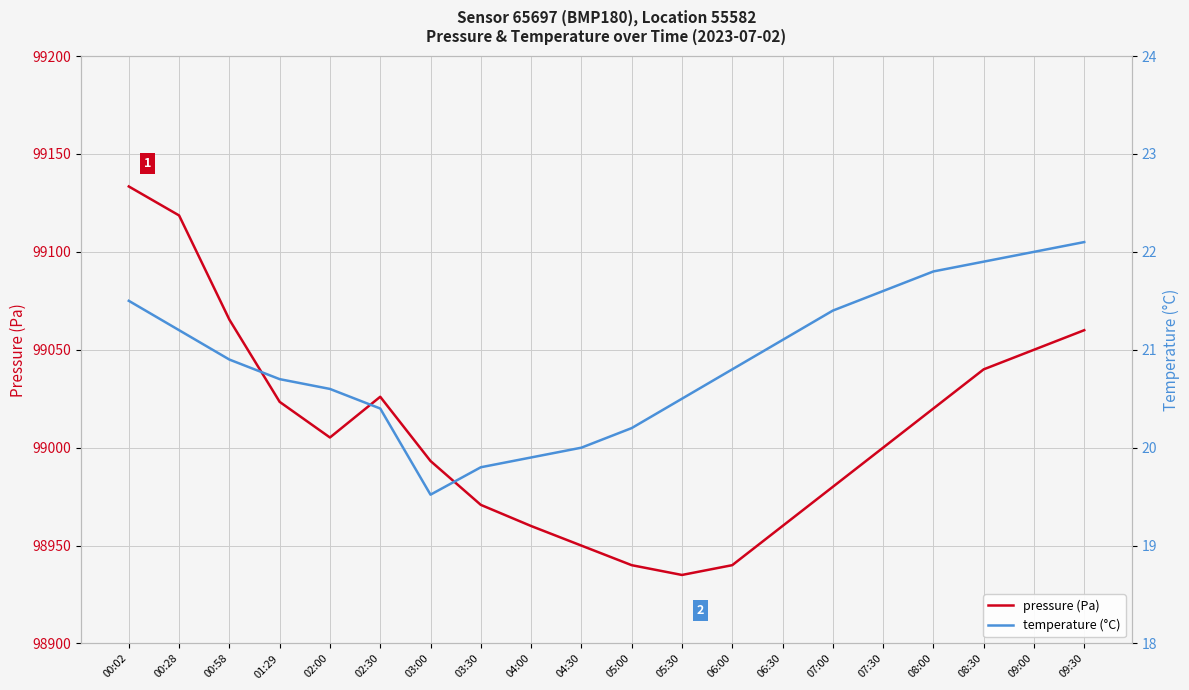

Is the value of pressure (Pa) at 06:30 greater than the value of temperature (°C) at 03:30?

Yes